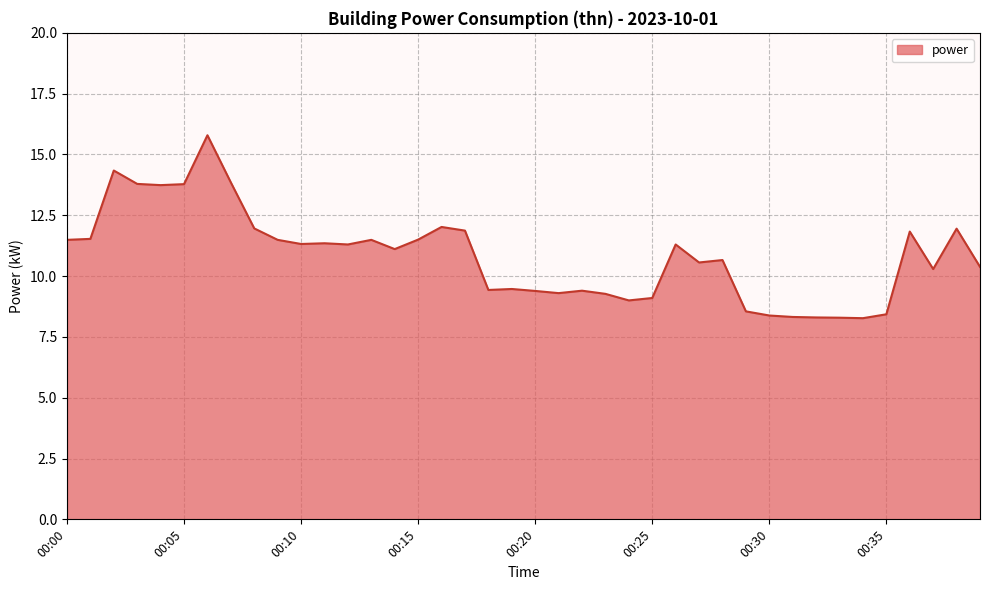

What is the difference between the maximum and minimum values?

7.5